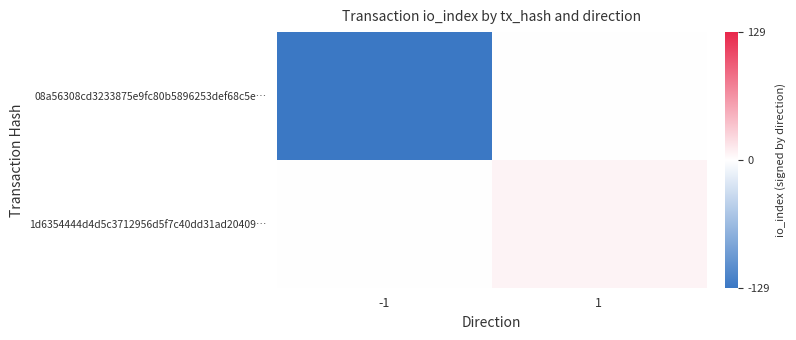

List the series in order of their peak value, lowest first.

08a56308cd3233875e9fc80b5896253def68c5e…, 1d6354444d4d5c3712956d5f7c40dd31ad20409…